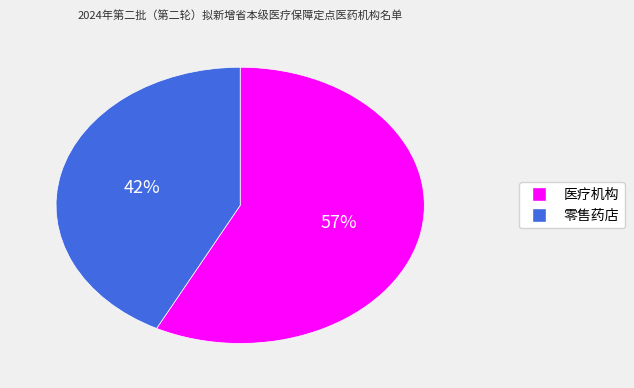

Do 零售药店 and 医疗机构 together represent more than half of the pie?

Yes